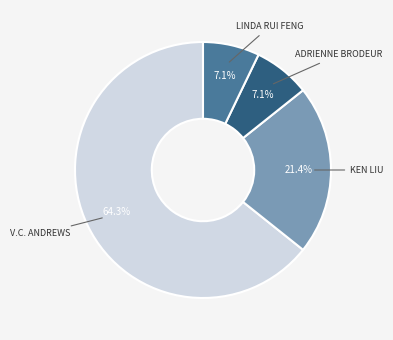

Is there any slice that represents more than half of the pie?

Yes